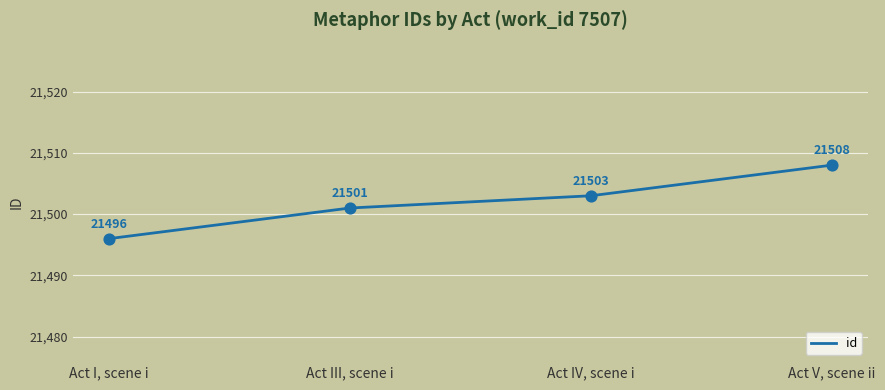

Which has a higher value, Act V, scene ii or Act III, scene i?

Act V, scene ii